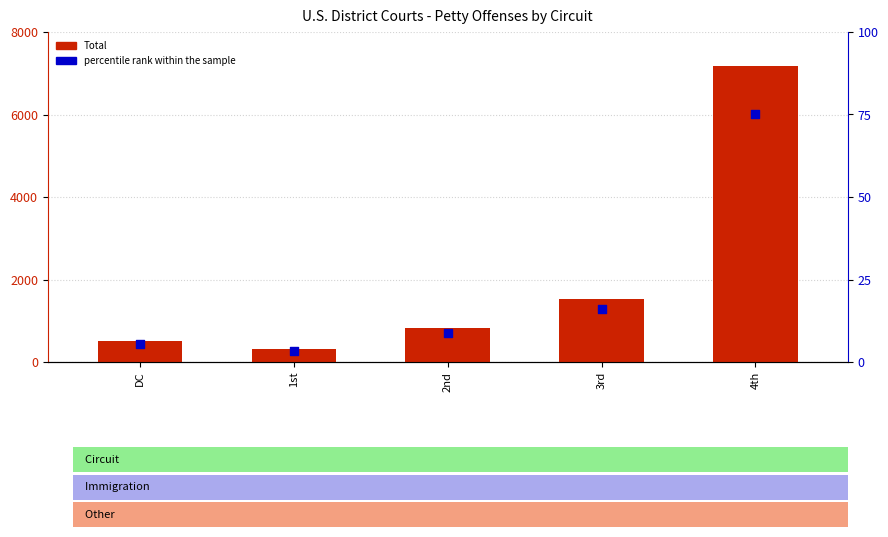

What is the total value across all series at 1st?

315.3